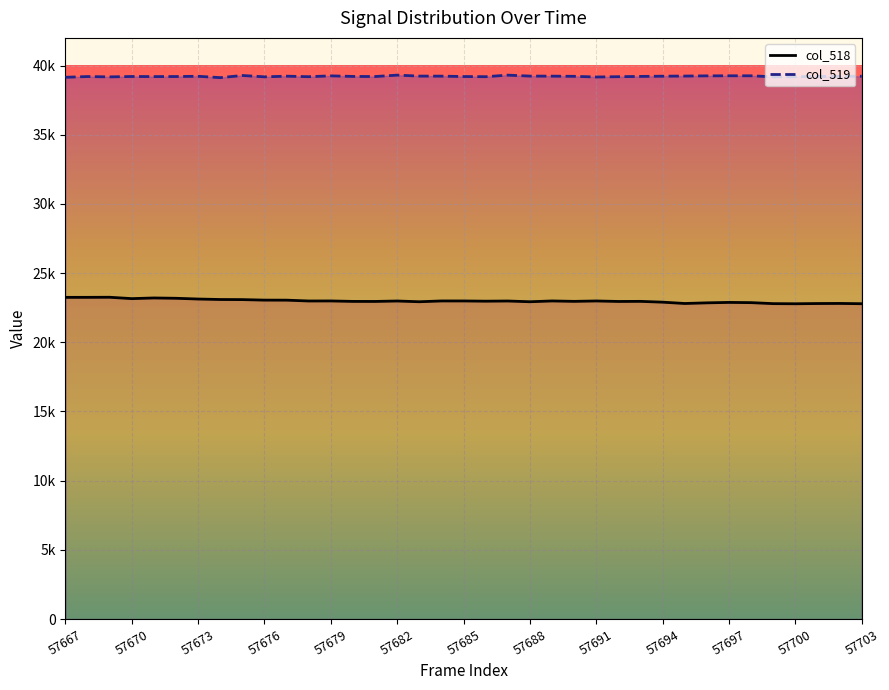

How many interior local peaks does the col_518 series have?

11